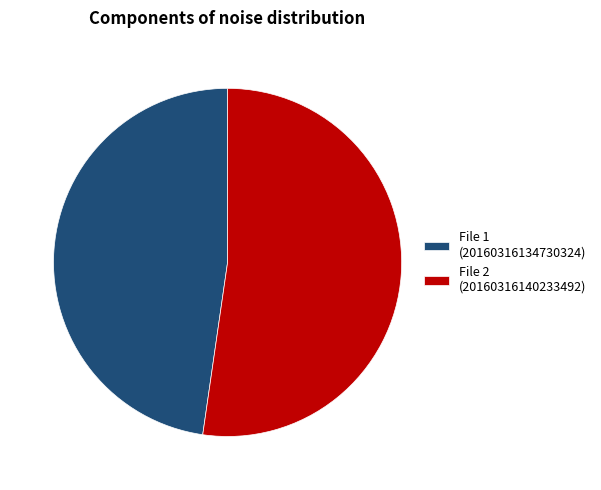

Is it true that File 1 (20160316134730324) is 48% of the pie?

True